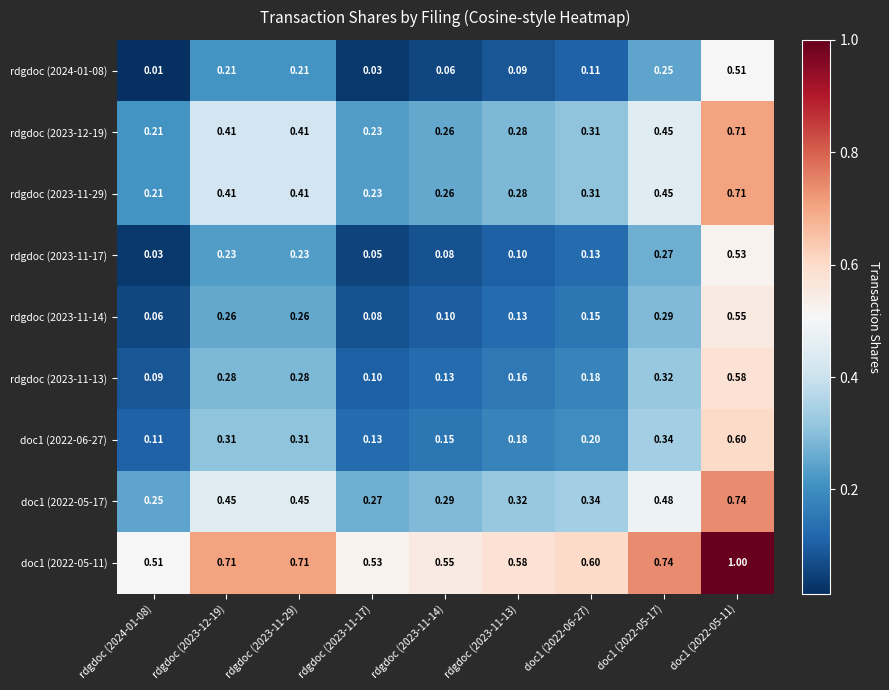

At which category is the sum across all series the highest?

doc1 (2022-05-11)